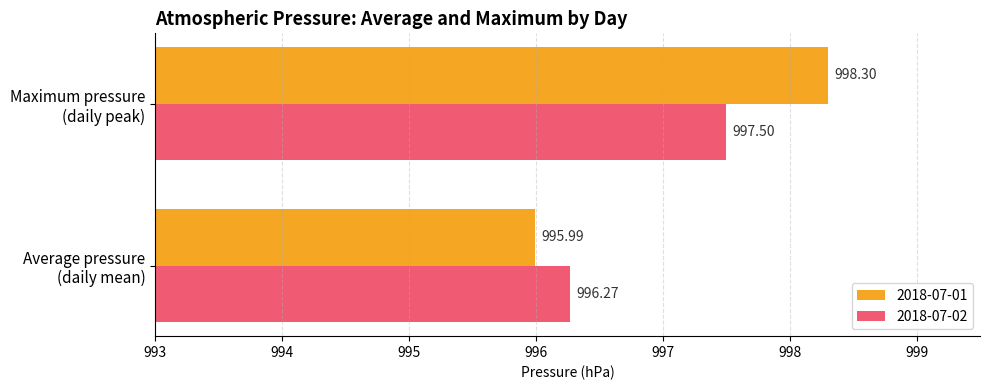

What are all the series names shown in the legend?

2018-07-01, 2018-07-02